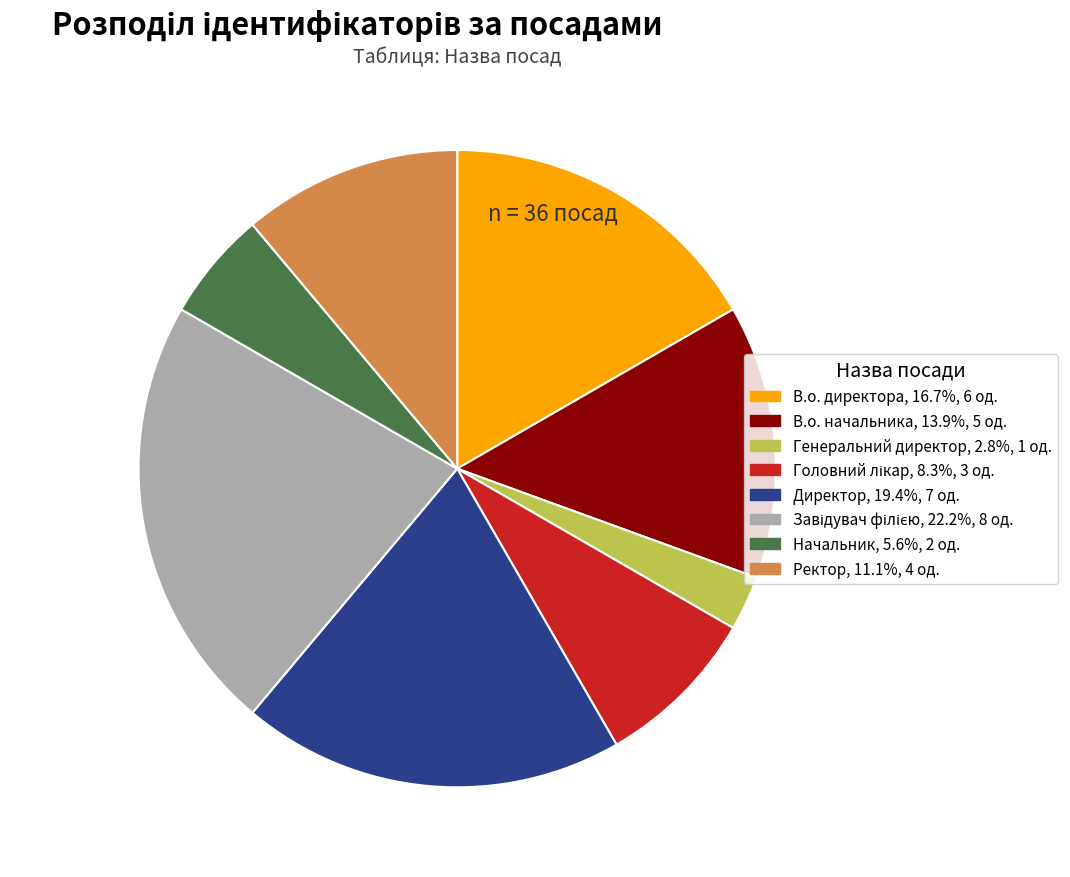

Which category has the smallest portion of the pie?

Генеральний директор